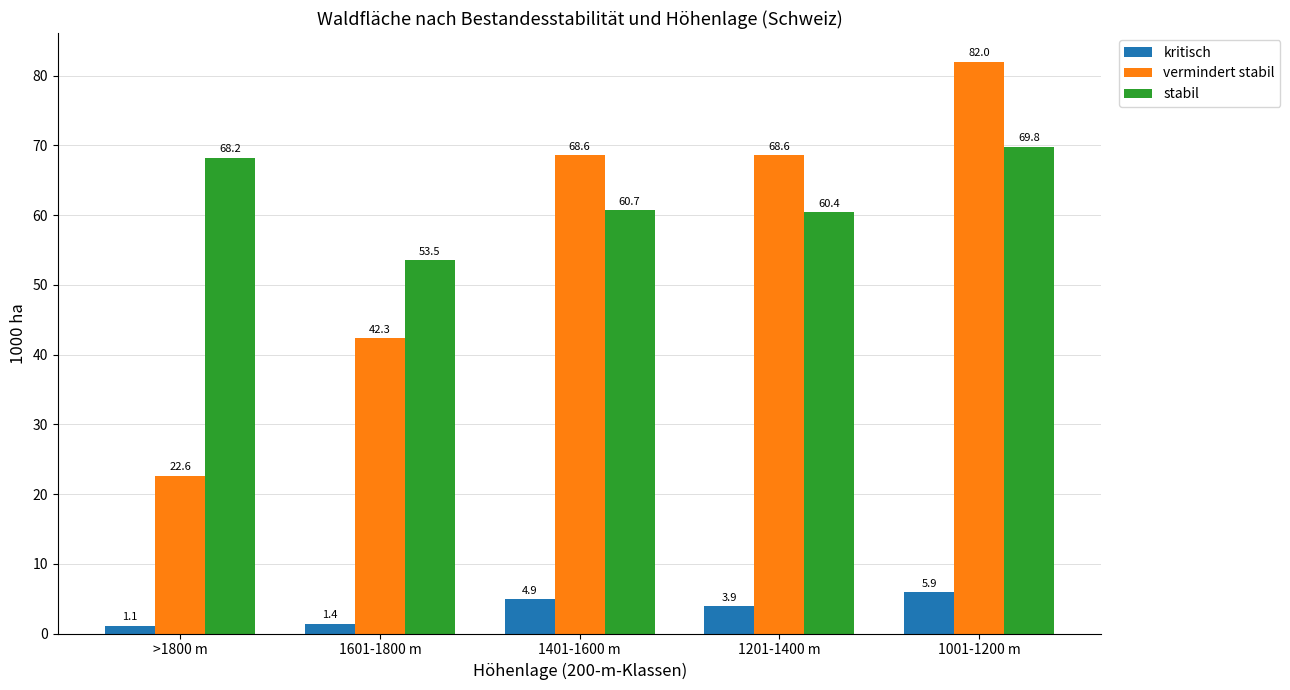

The value of kritisch at 1201-1400 m is 3.9. True or false?

True